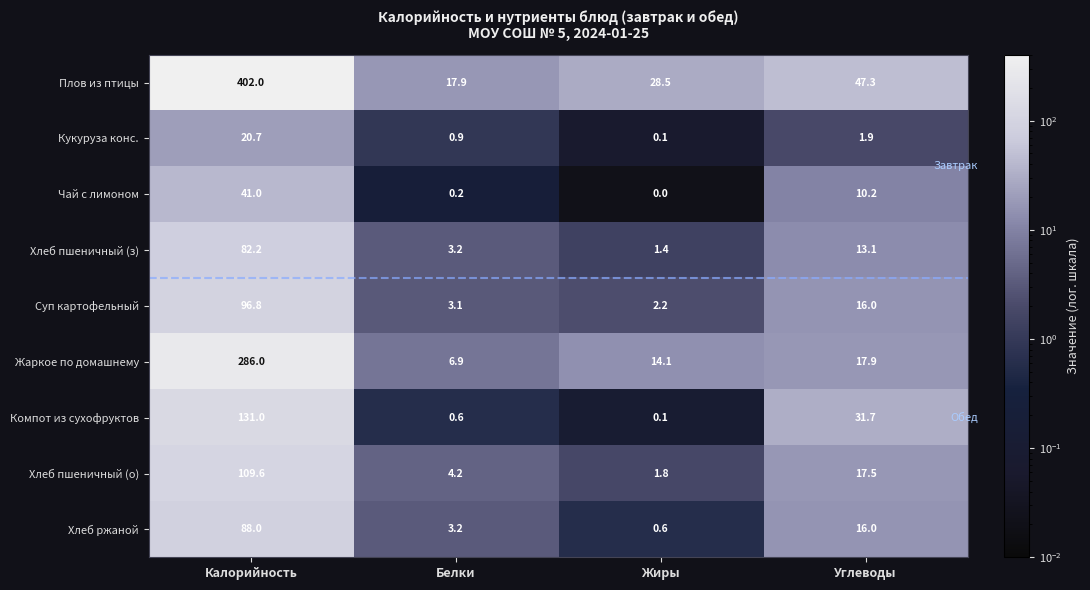

What is the difference between the maximum and minimum values in the Жаркое по домашнему series?

279.1